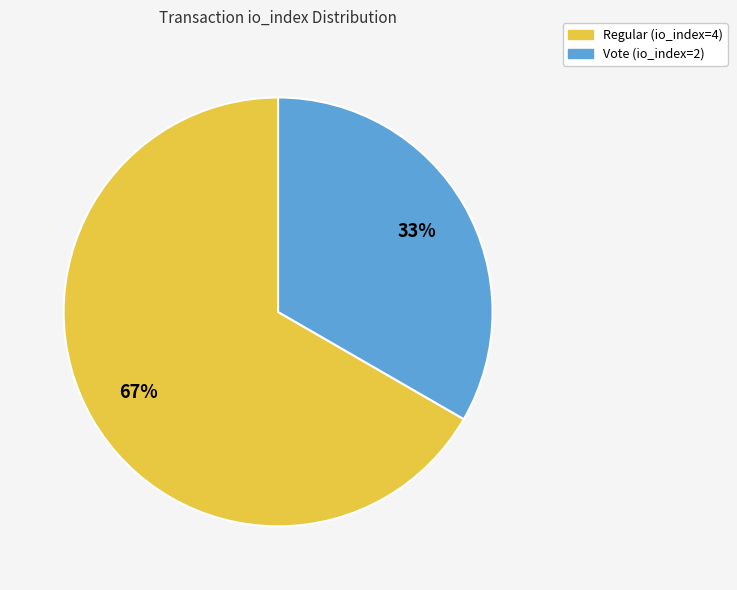

What is the ratio of the value at Regular (io_index=4) to the value at Vote (io_index=2)?

2.0